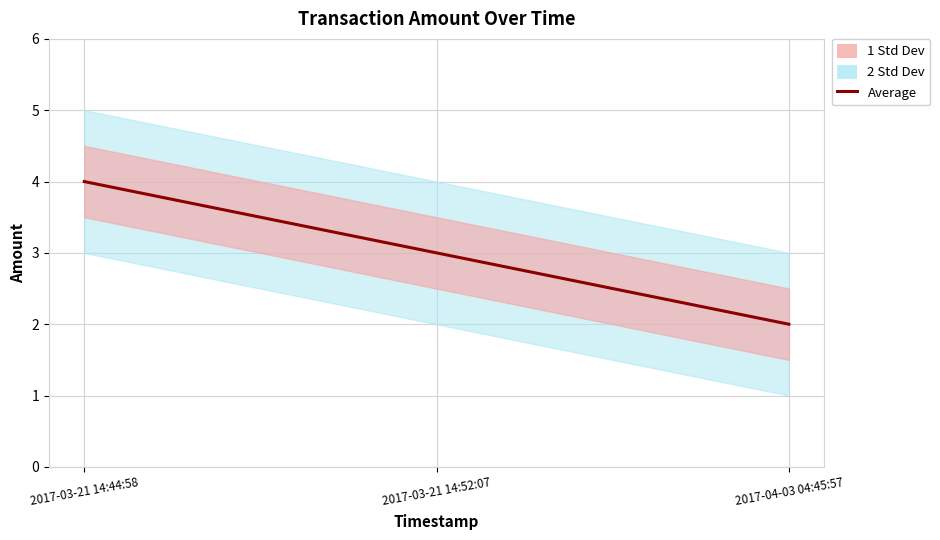

What is the sum of all values?

9